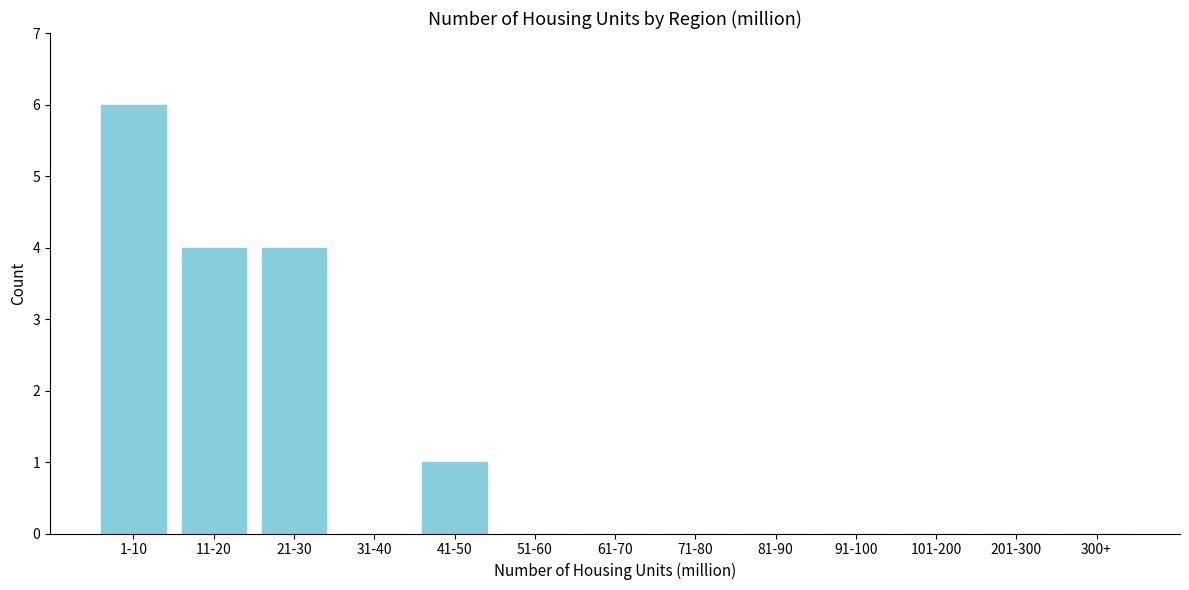

Reading left to right, extract all data points from this chart.

1-10=6	11-20=4	21-30=4	31-40=0	41-50=1	51-60=0	61-70=0	71-80=0	81-90=0	91-100=0	101-200=0	201-300=0	300+=0